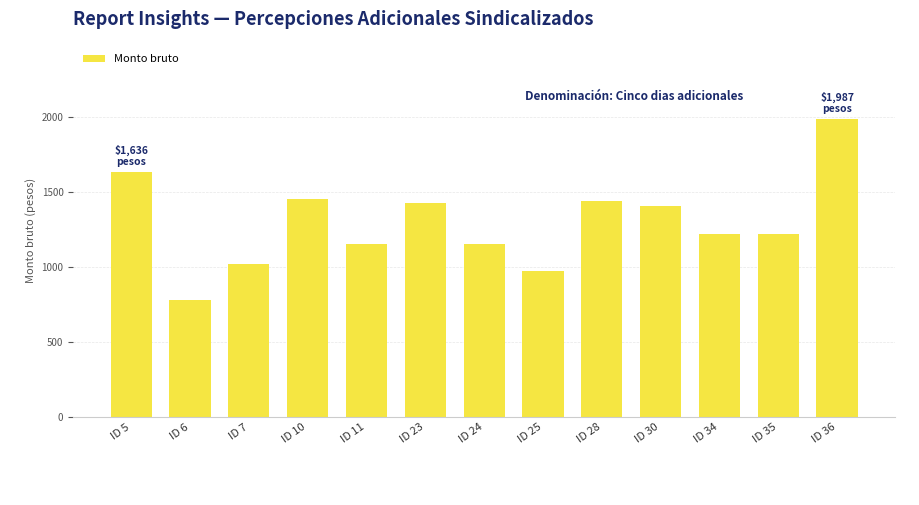

At which label does the data first exceed 1221?

ID 5